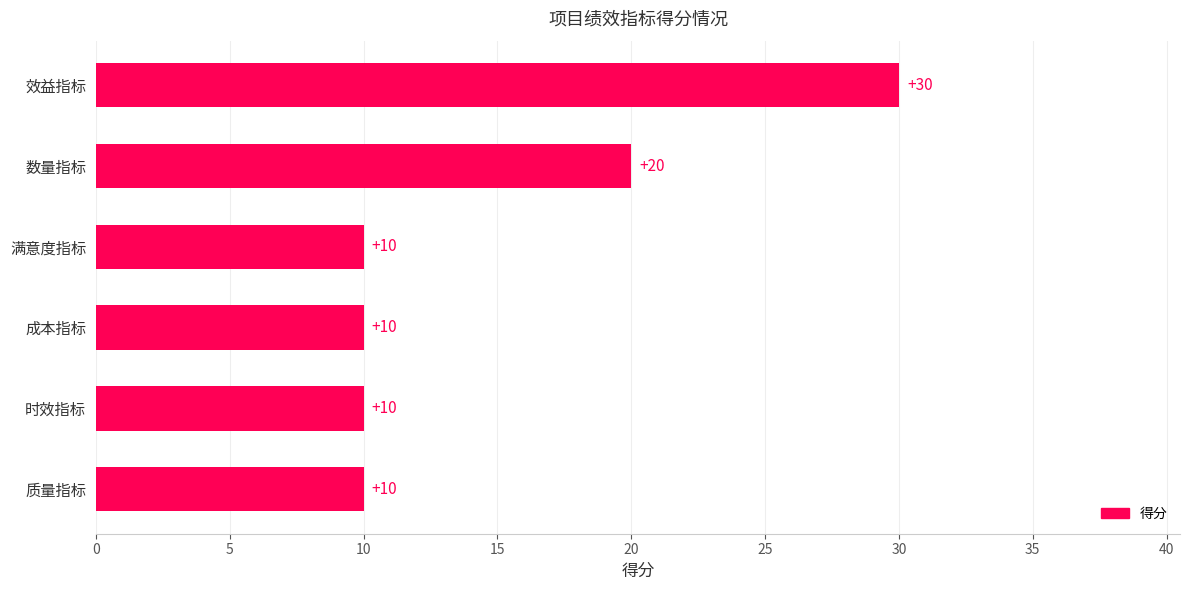

What is the difference between the second highest and second lowest values?

10